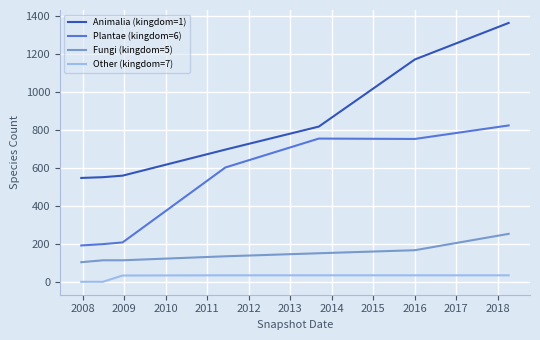

Which series has the largest range (max minus min)?

Animalia (kingdom=1)